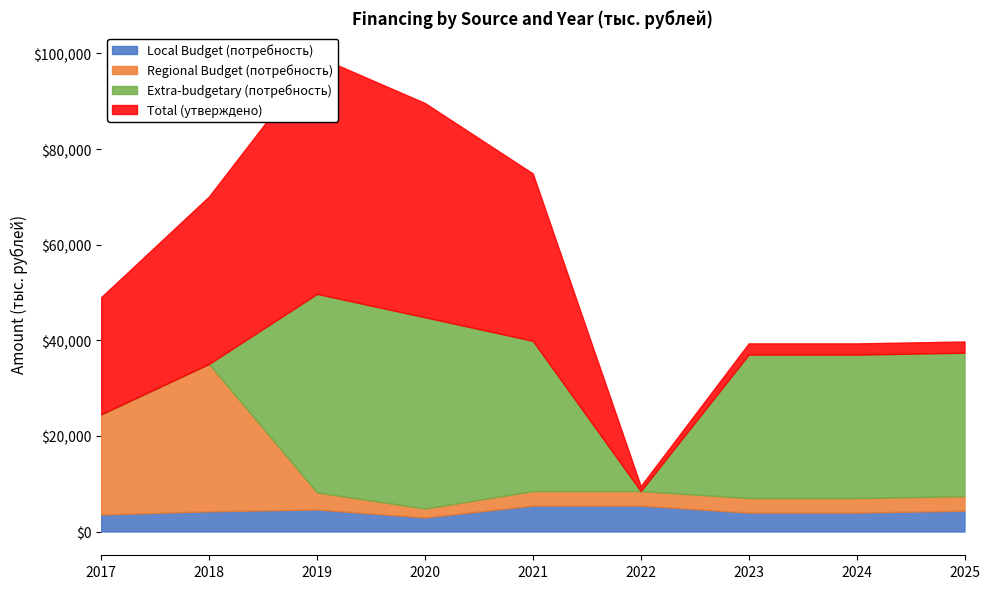

How many lines are shown in the chart?

4